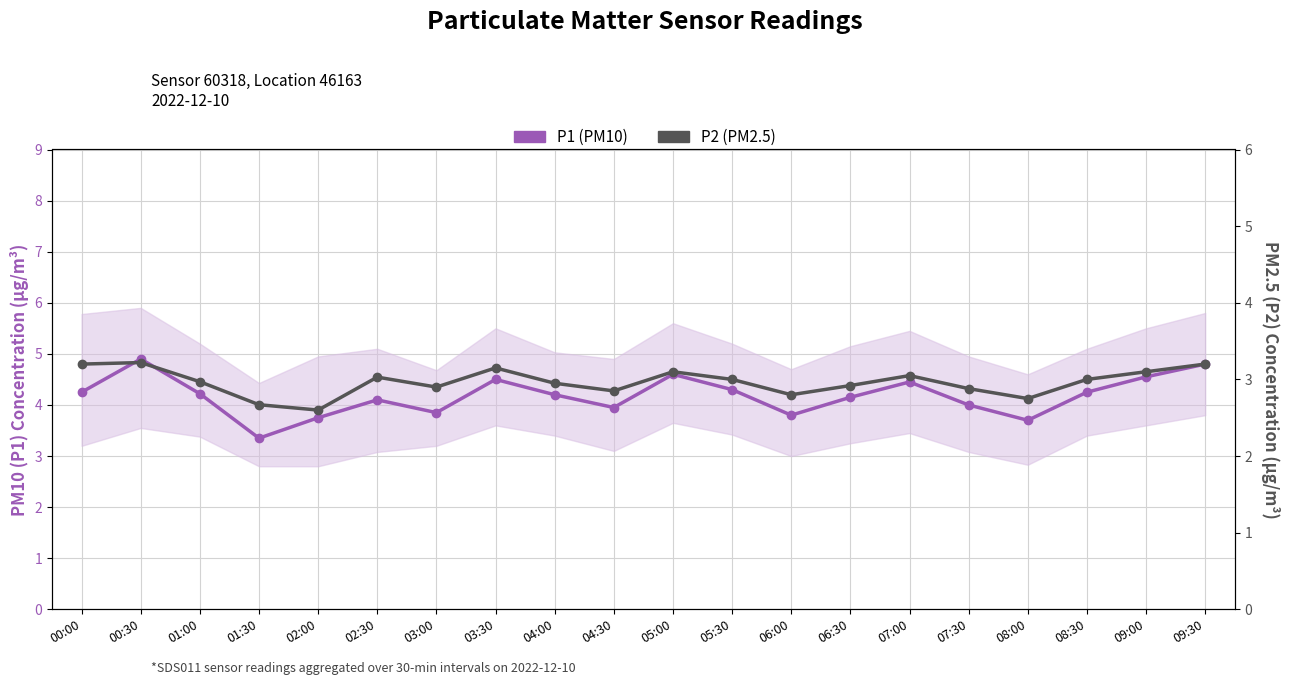

True or false: P1 (PM10) and P2 (PM2.5) cross at least once.

False